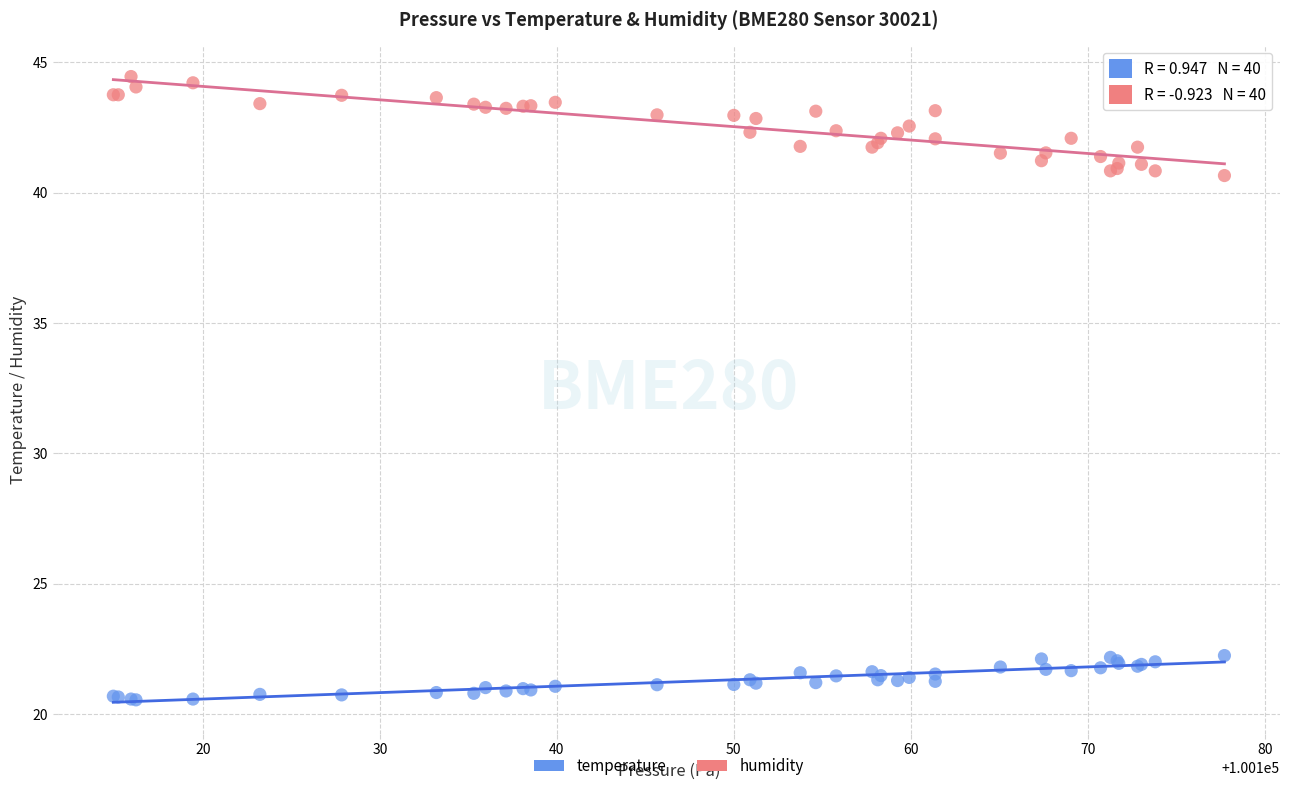

Which series reaches the minimum Y coordinate?

temperature